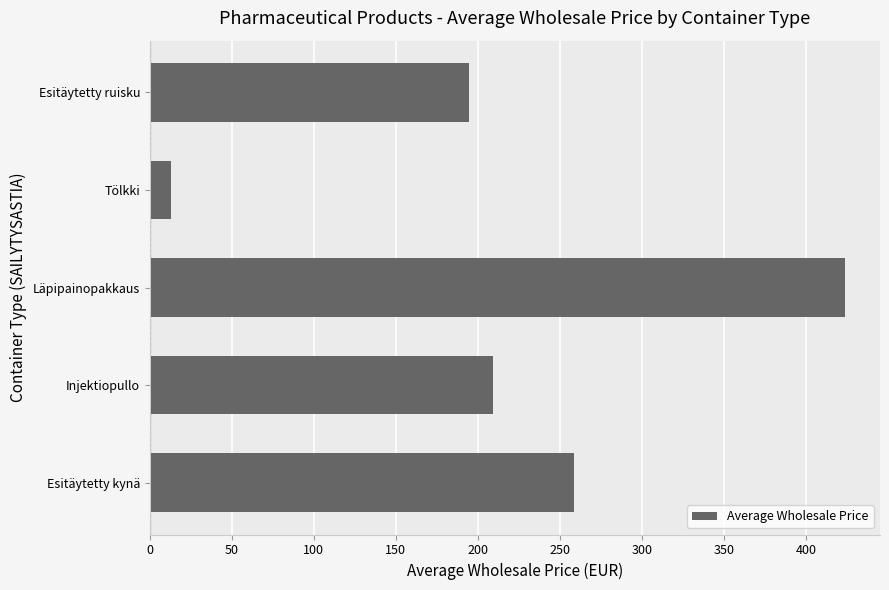

Reading top to bottom, extract all data points from this chart.

194.5	12.8	424.0	209.2	258.5